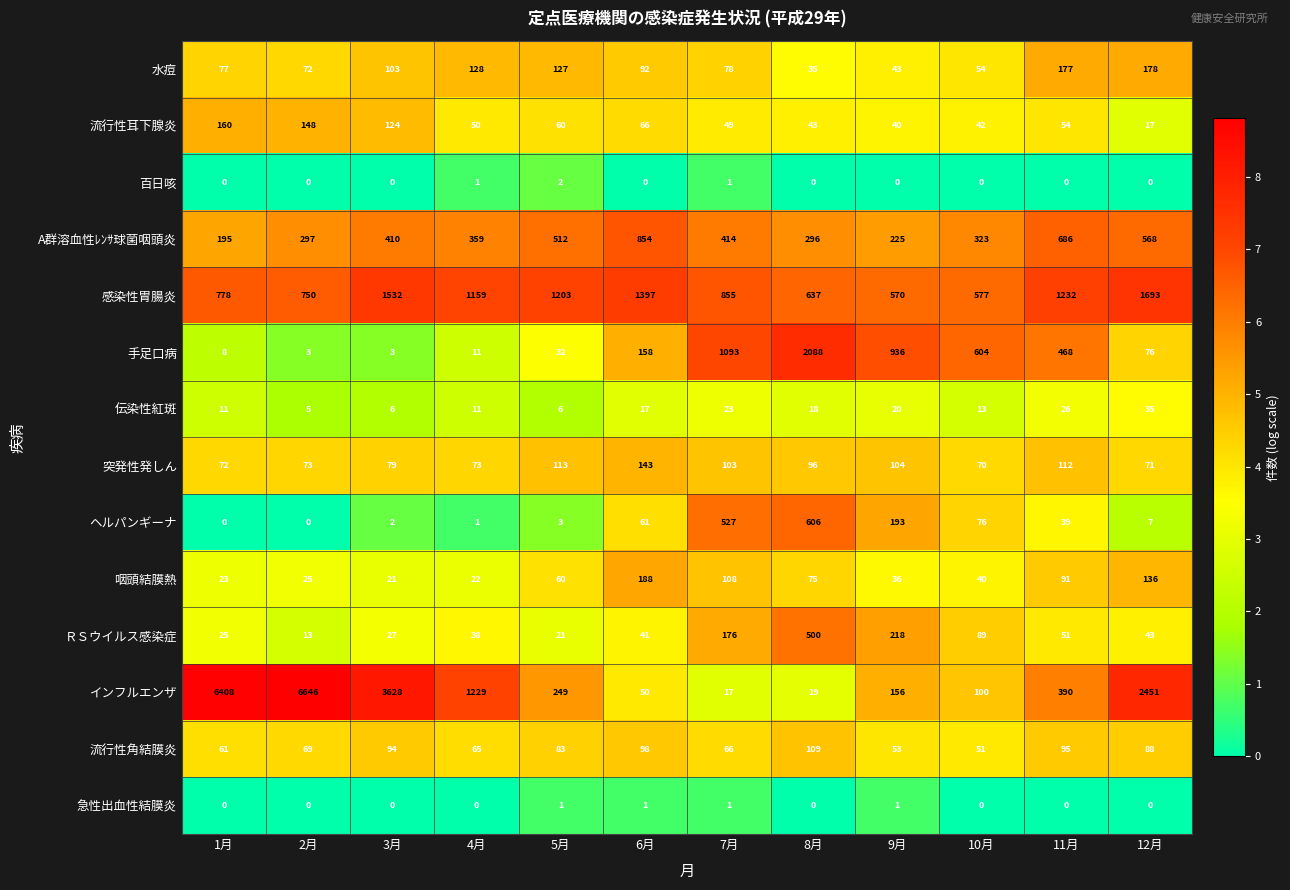

Count the number of data series in this chart.

14